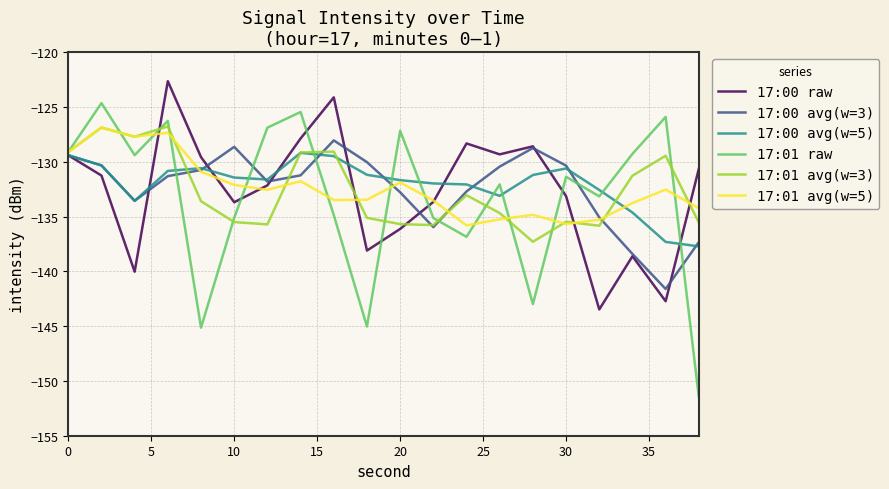

What are all the series names shown in the legend?

17:00 raw, 17:00 avg(w=3), 17:00 avg(w=5), 17:01 raw, 17:01 avg(w=3), 17:01 avg(w=5)